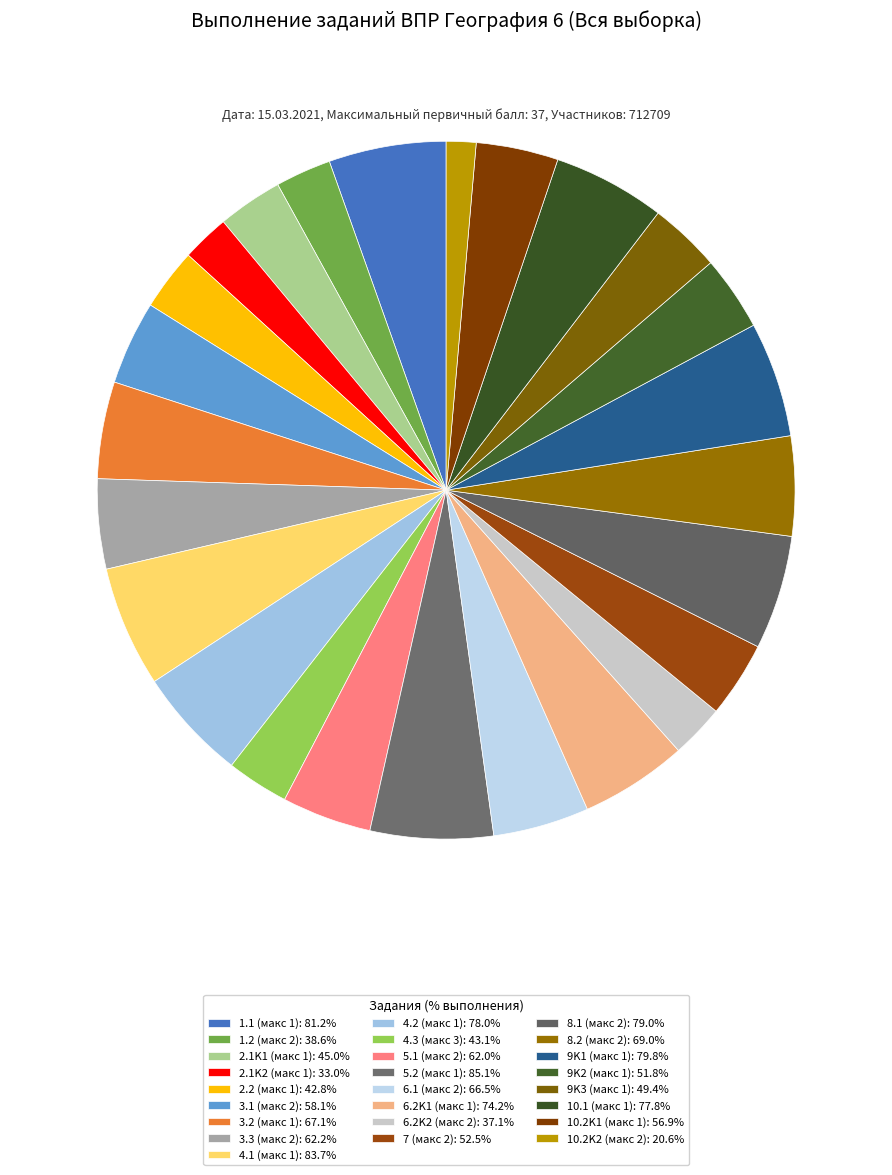

How many slices are in this pie chart?

25